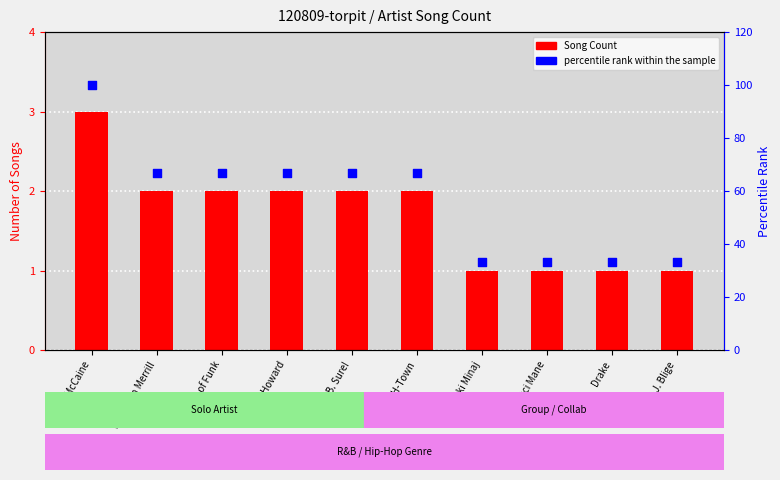

Which series has the largest total across all categories?

percentile rank within the sample